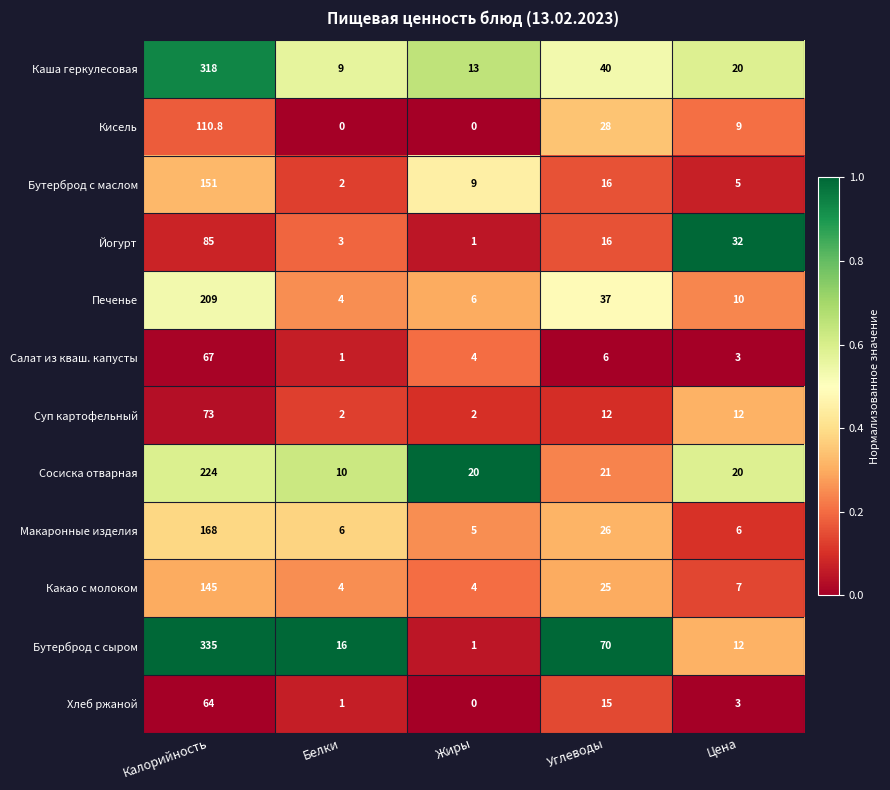

List the labels in order of Салат из кваш. капусты value, smallest first.

Белки, Цена, Жиры, Углеводы, Калорийность